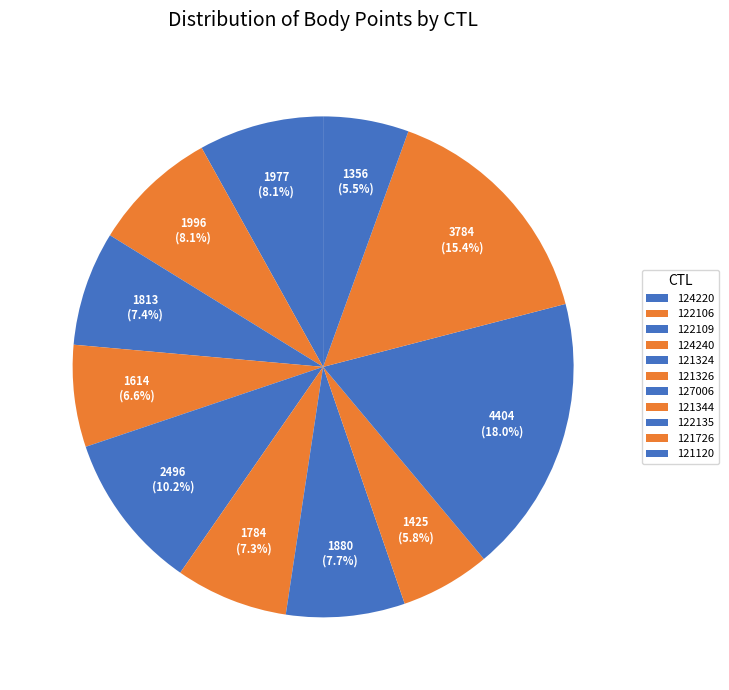

What portion of the pie excludes 127006?

92.3%